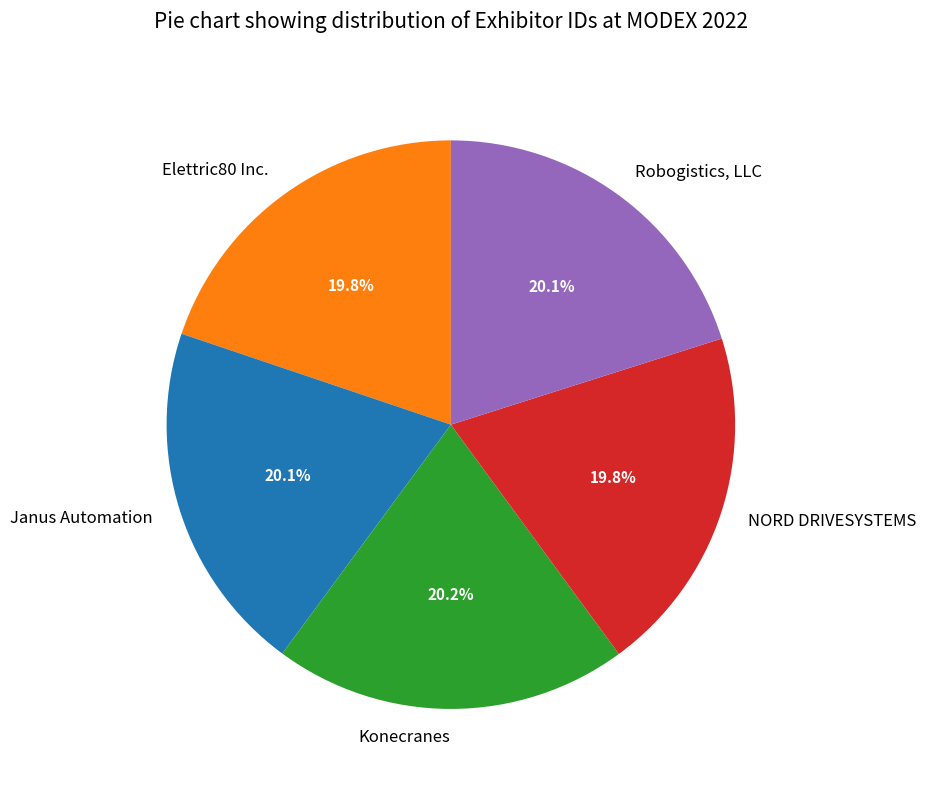

Does Konecranes account for over 50% of the chart?

No